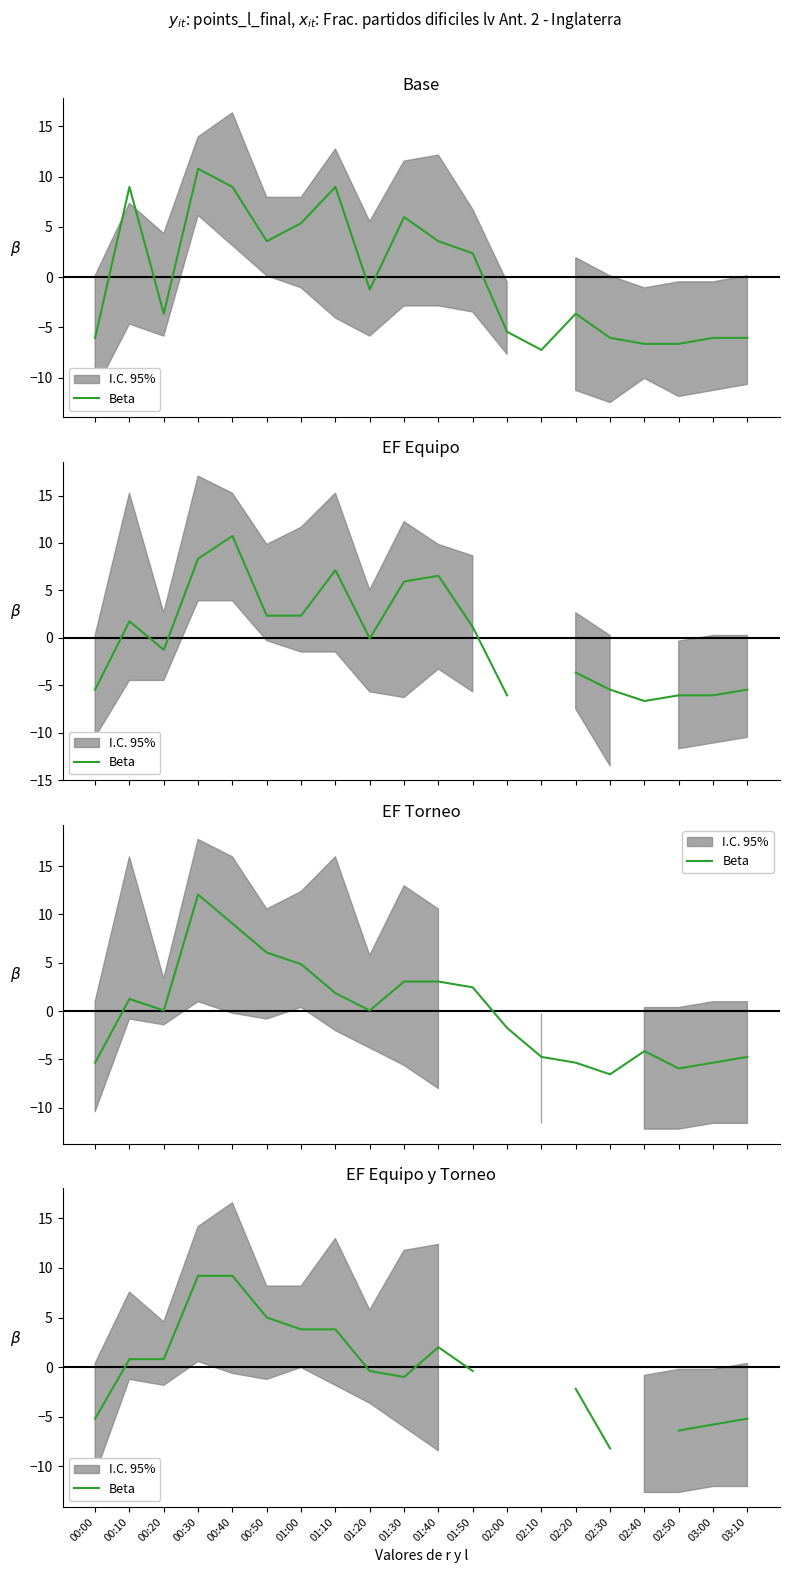

At which category does the chart reach its peak across all series?

00:30